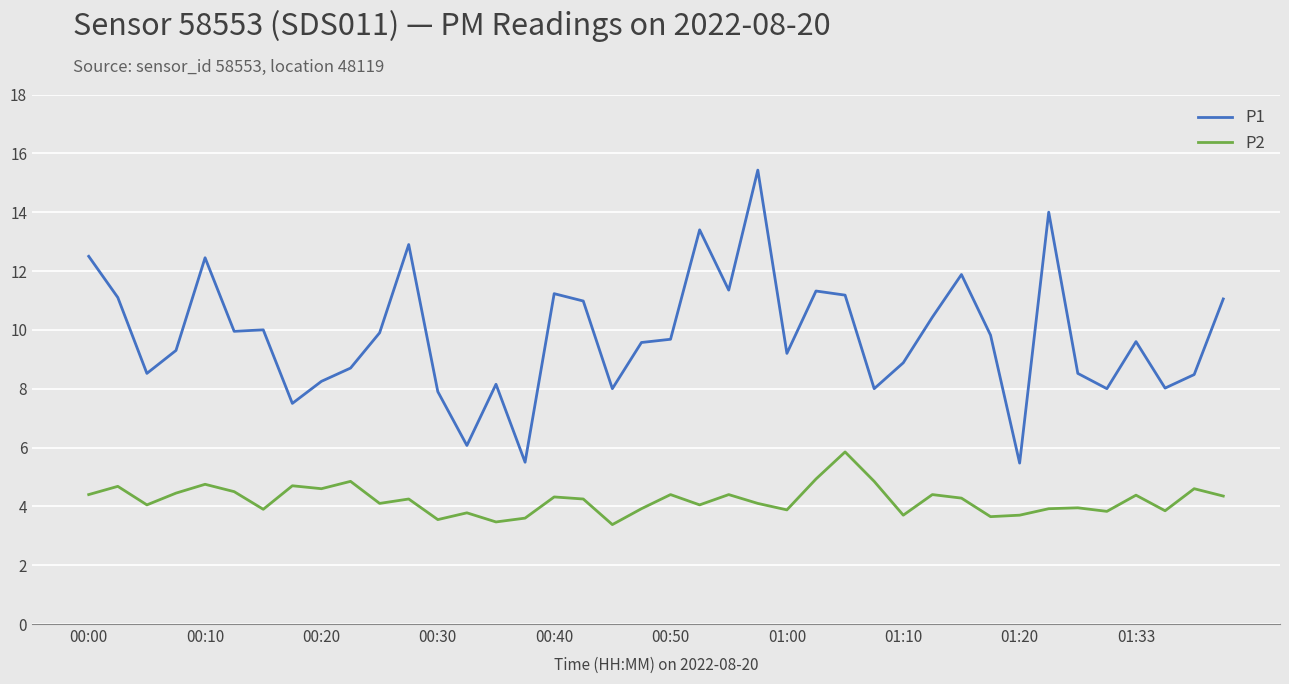

What is the maximum value shown in the chart?

15.4